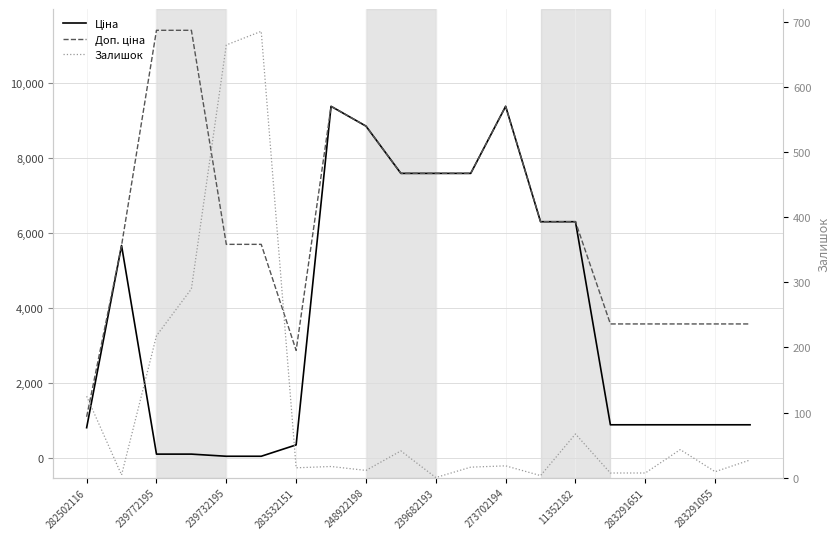

Reading left to right, extract all data points from this chart.

Ціна: 818.5	5673.8	114.1	114.1	57.0	57.0	359.9	9384.0	8856.7	7596.5	7596.5	7596.5	9384.0	6308.8	6308.8	895.9	895.9	895.9	895.9	895.9
Доп. ціна: 1109.2	5673.8	11410.0	11410.0	5705.0	5705.0	2878.8	9384.0	8856.7	7596.5	7596.5	7596.5	9384.0	6308.8	6308.8	3583.6	3583.6	3583.6	3583.6	3583.6
Залишок: 125.0	4.0	218.0	290.0	665.0	686.0	15.0	17.0	11.0	41.0	0.0	16.0	18.0	3.0	67.0	7.0	7.0	43.0	9.0	27.0